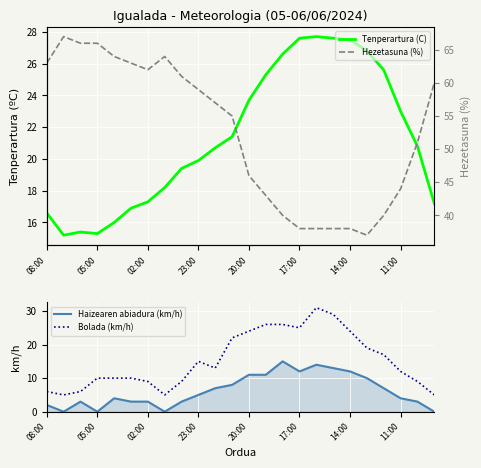

True or false: Haizearen abiadura (km/h) has more than 0 interior local peaks.

True